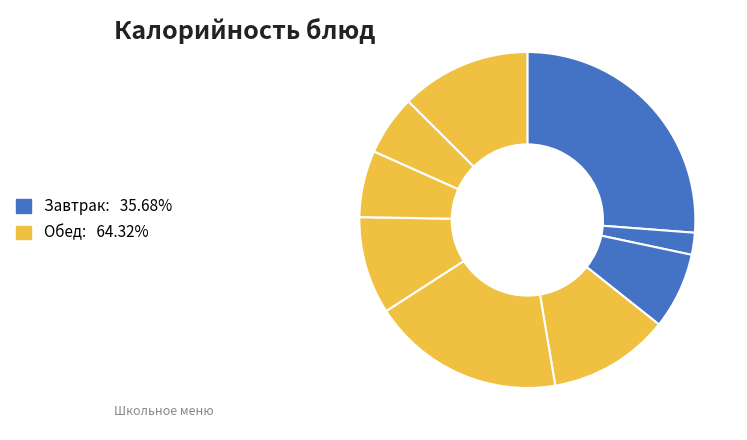

Which category has the biggest portion of the pie?

Завтрак (гор.блюдо - Плов из говядины)